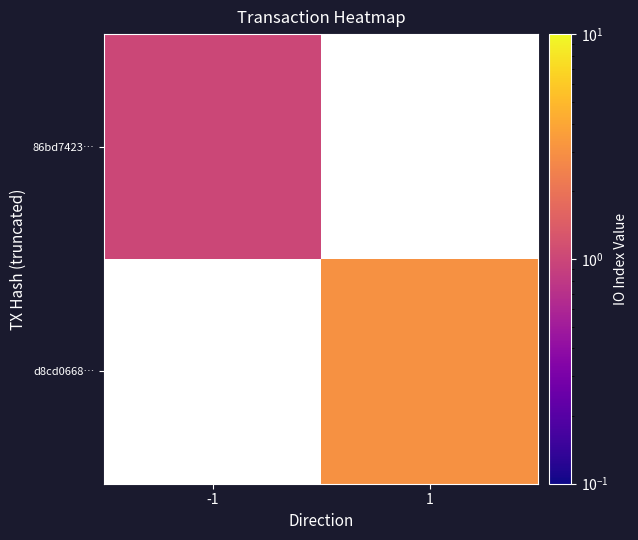

How many positive values does the d8cd0668… series have?

1